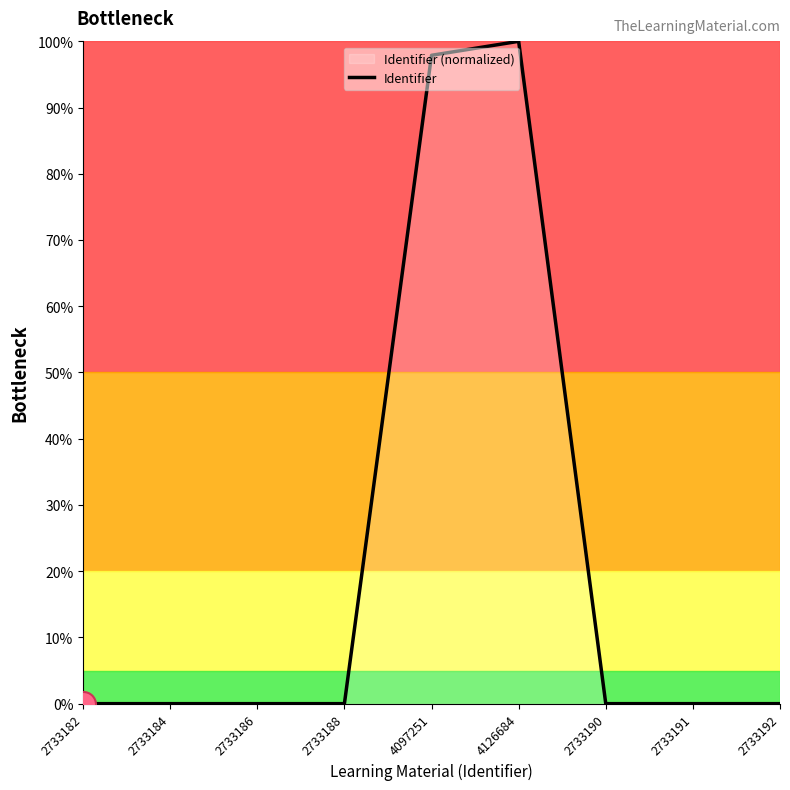

Which label corresponds to the largest value in the chart?

4126684